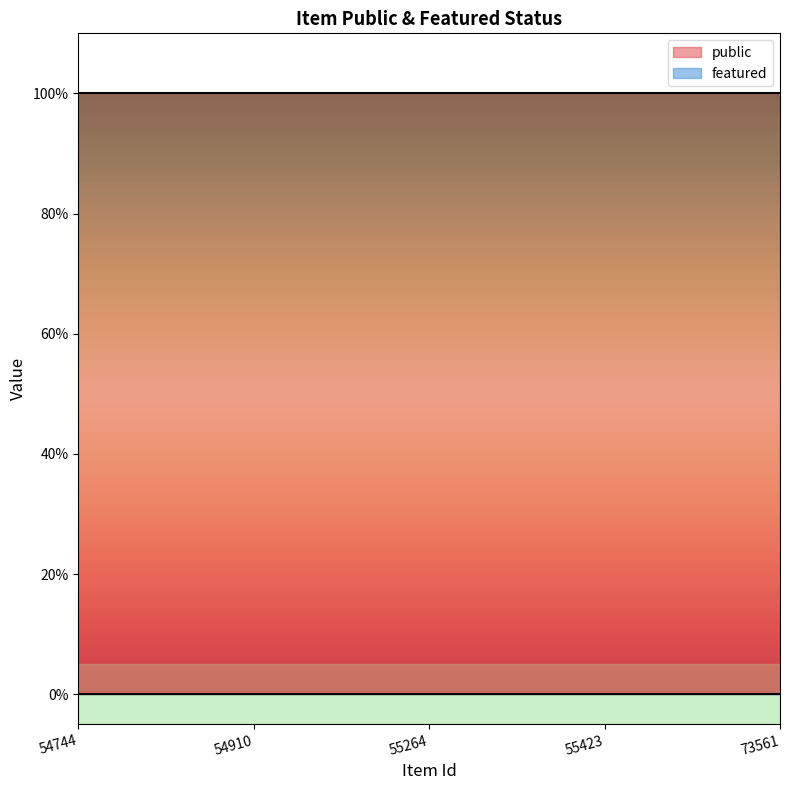

Between 55264 and 73561, which series saw the biggest shift?

public